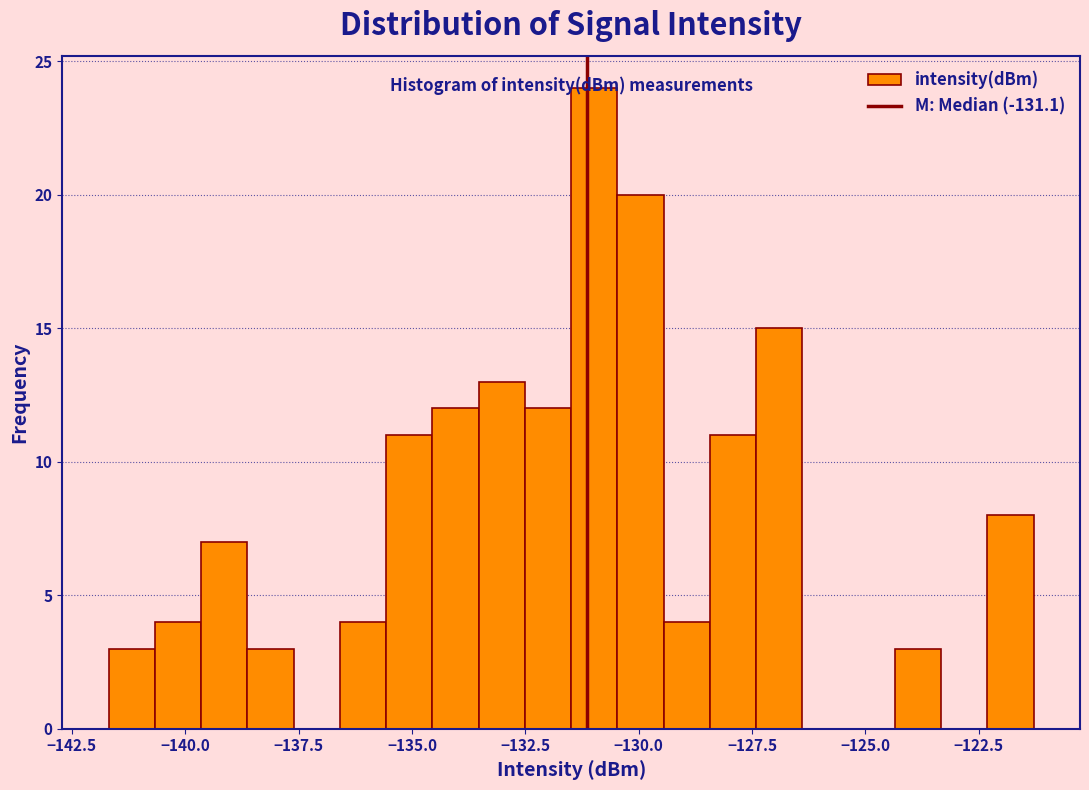

Around what value on the x-axis is the tallest bar? Give the approximate position of its centre, as read against the axis.

-131.0